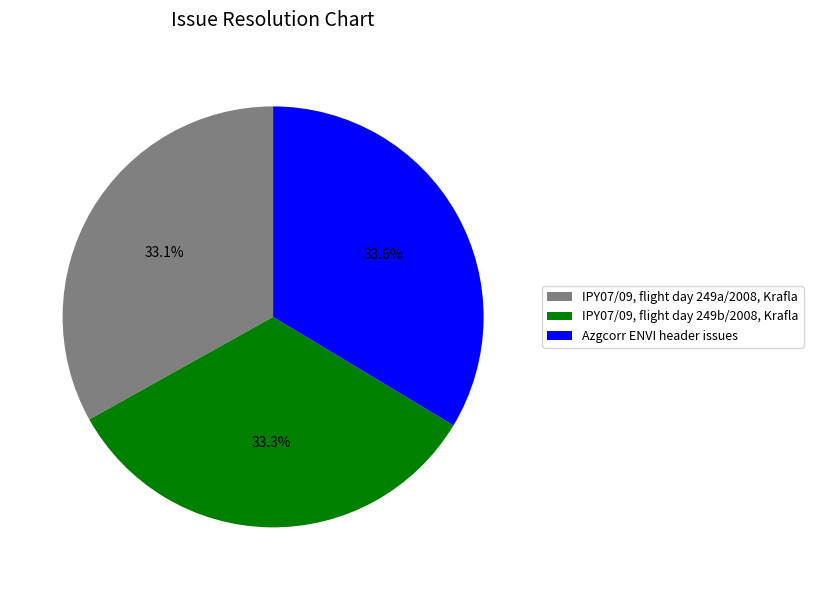

Is there a majority slice in this chart?

No